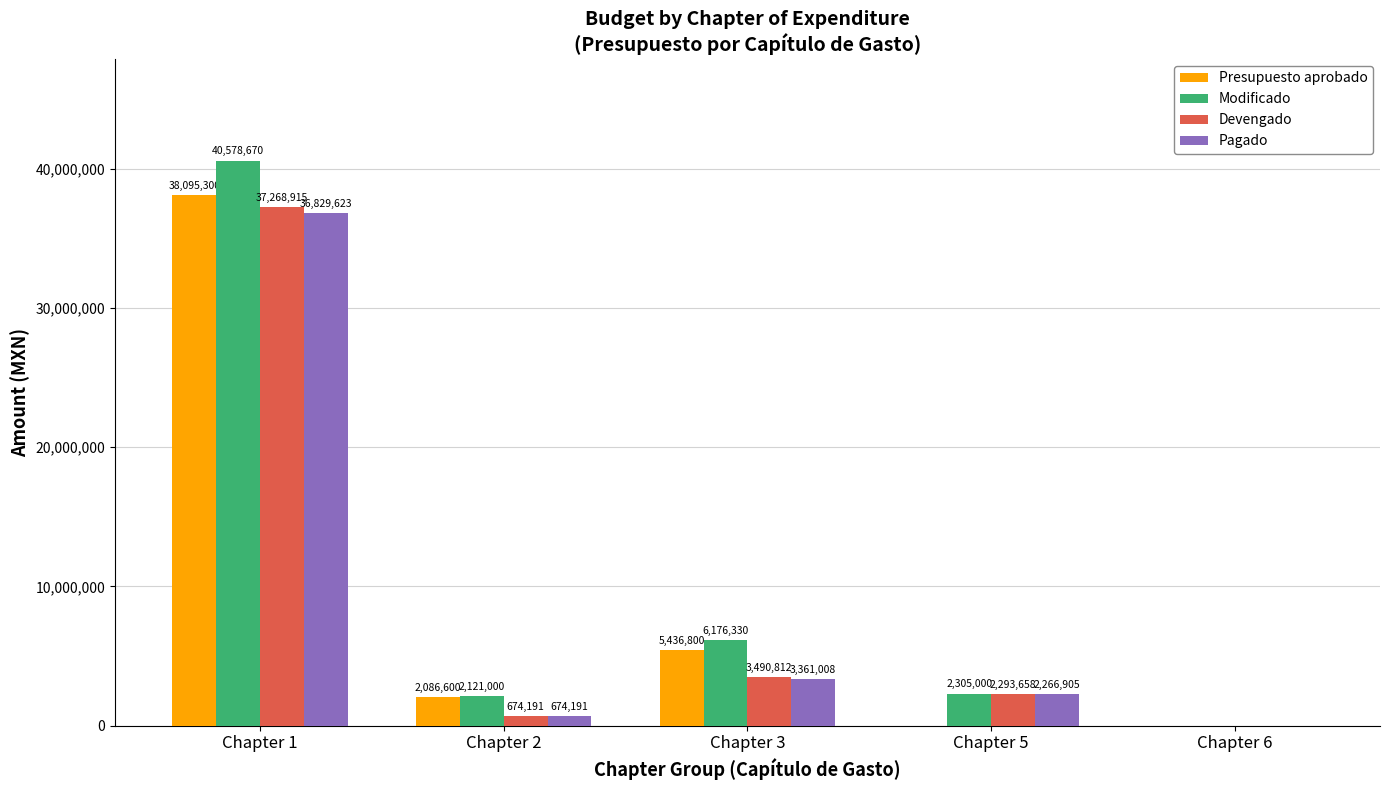

What are all the series names shown in the legend?

Presupuesto aprobado, Modificado, Devengado, Pagado